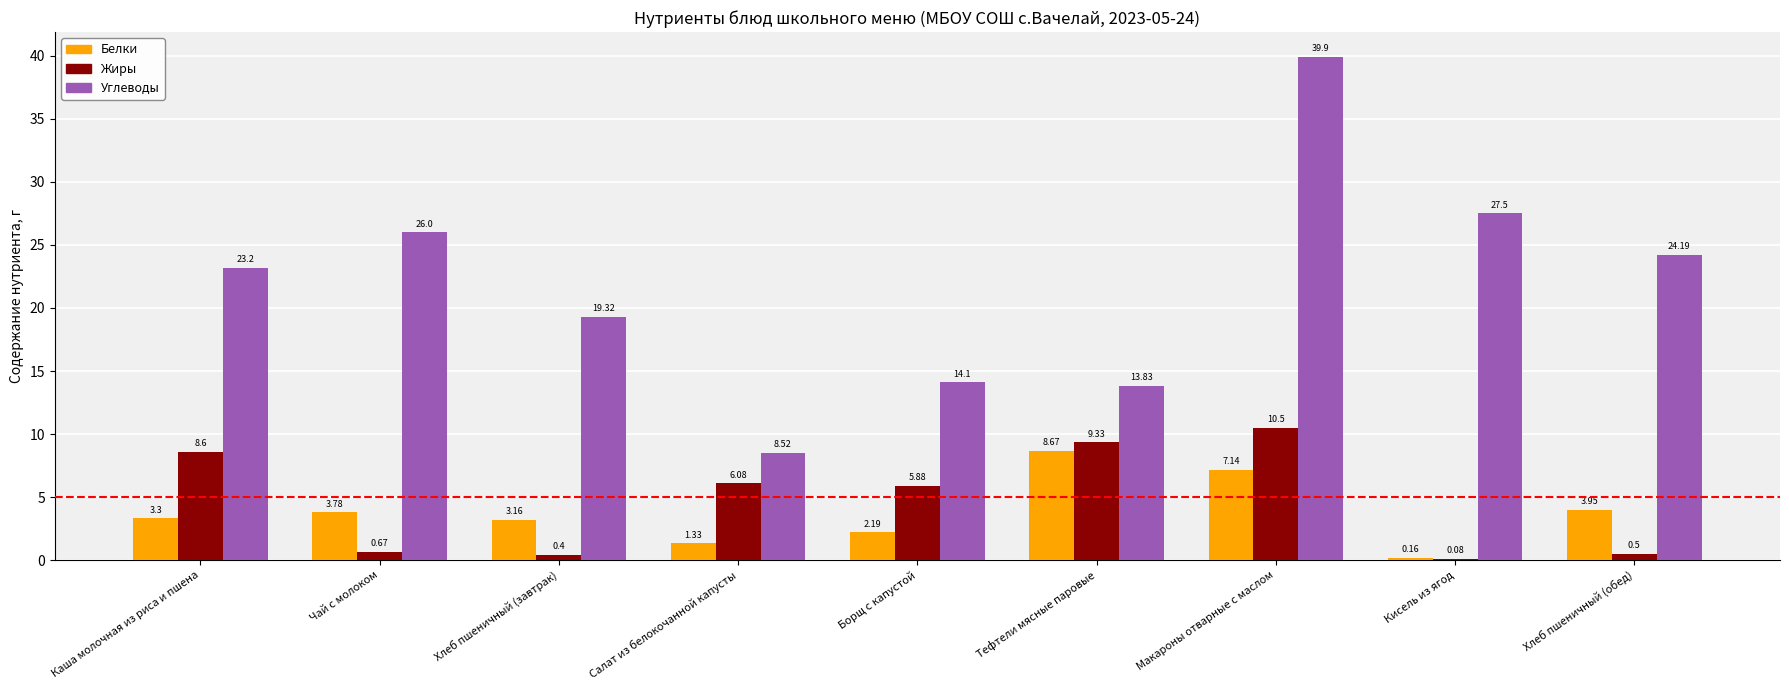

Which label corresponds to the largest value in the chart?

Макароны отварные с маслом